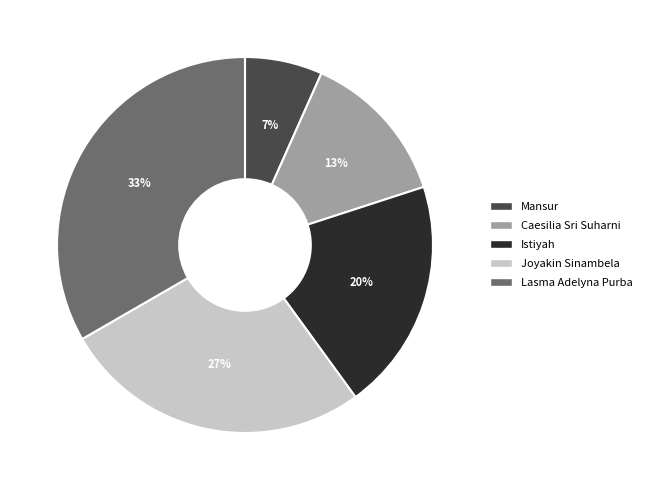

Which category has the smallest portion of the pie?

Mansur